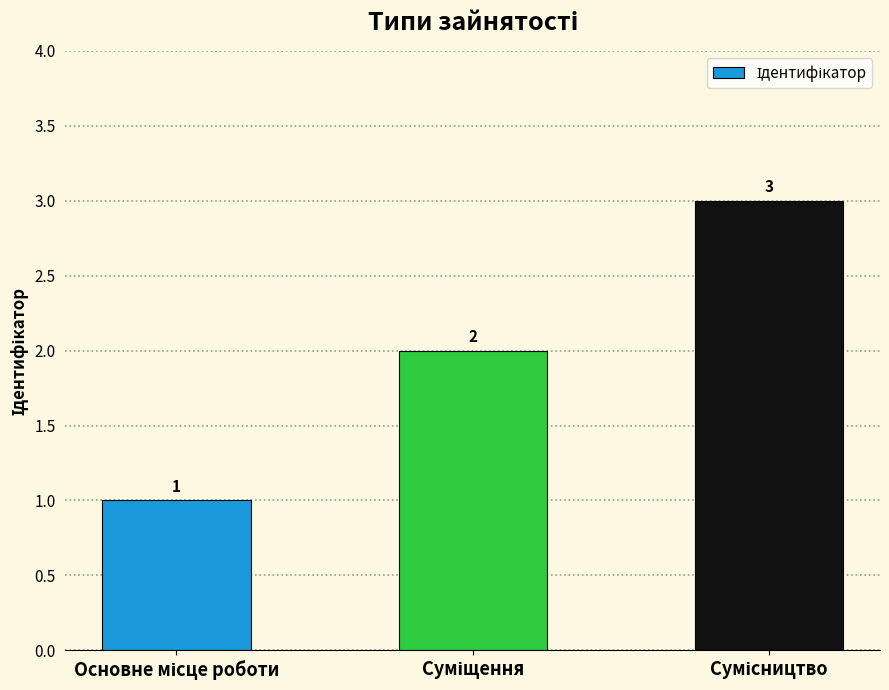

How many data points are less than 2?

1